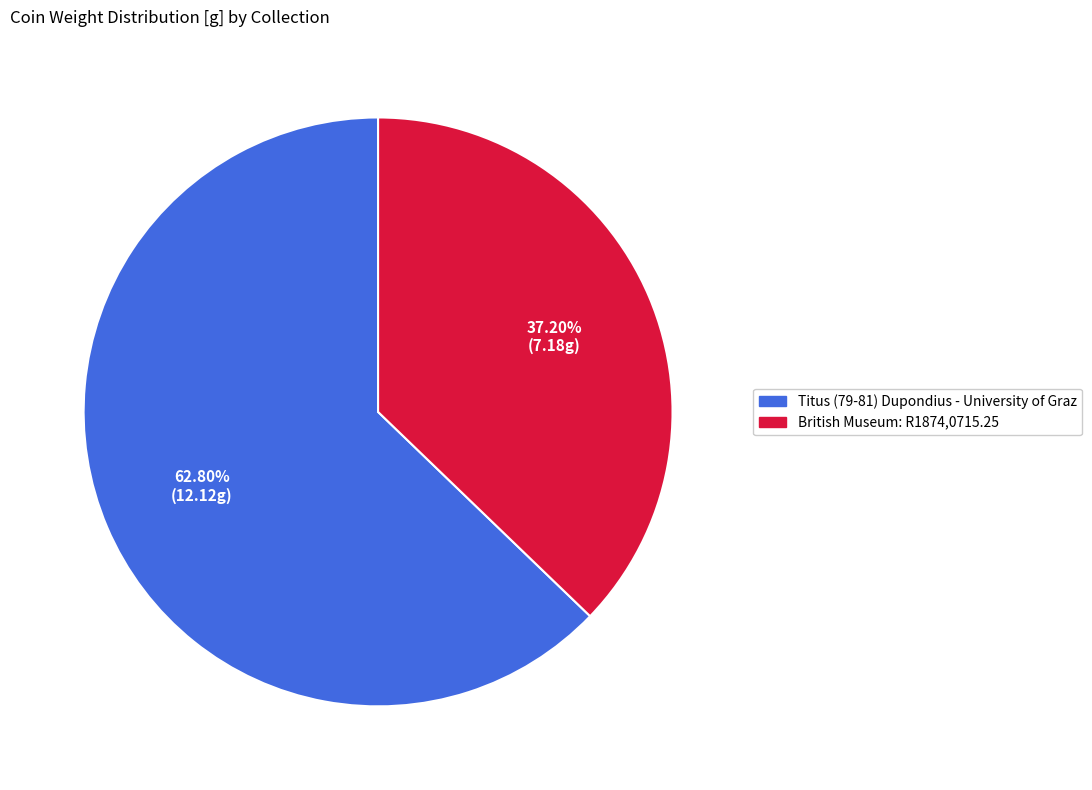

Which category has the biggest portion of the pie?

Titus (79-81) Dupondius - University of Graz